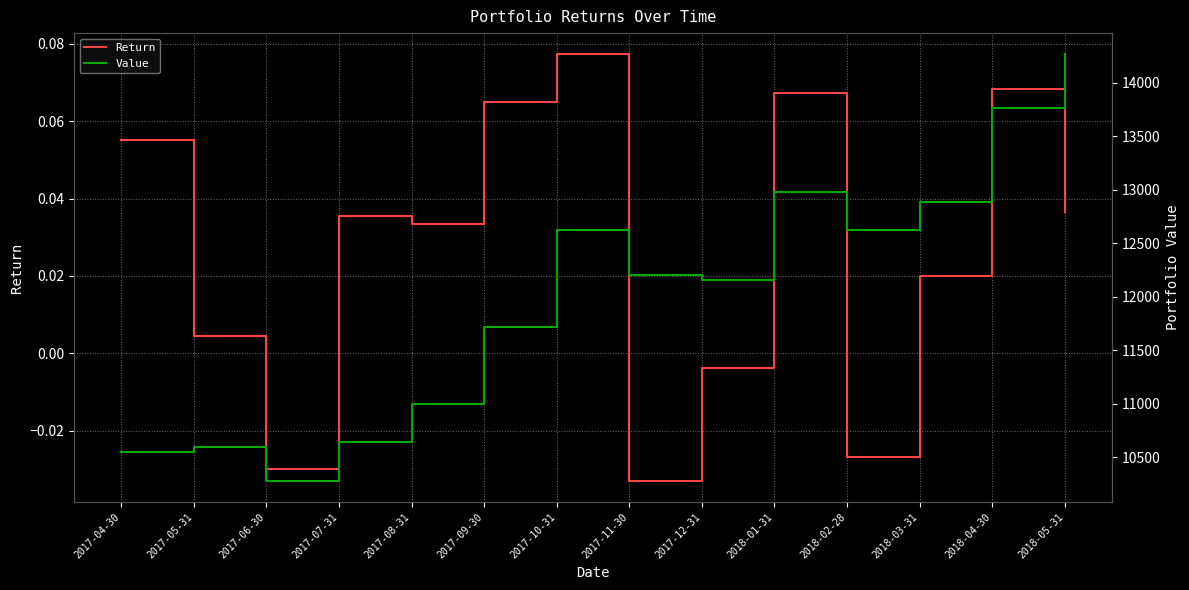

What are all the series names shown in the legend?

Return, Value